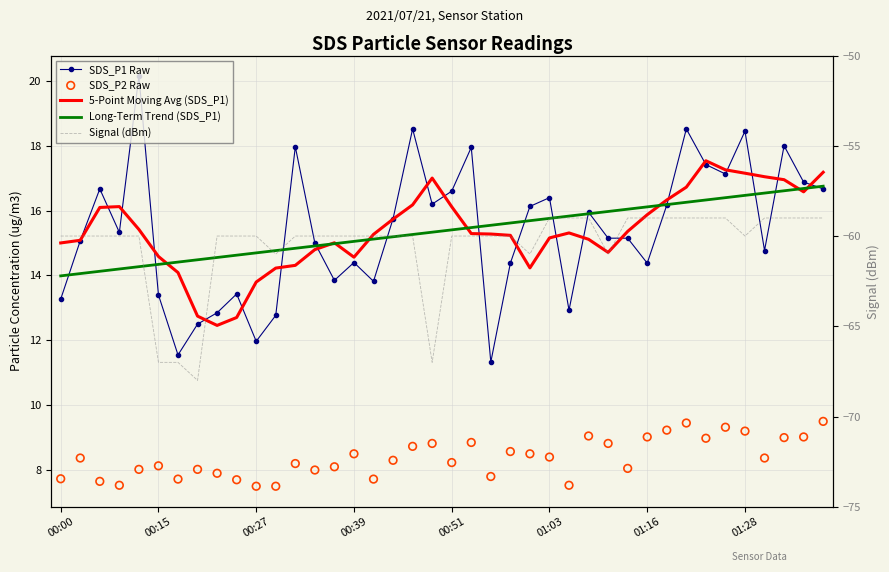

At how many categories does at least one series exceed -33?

40